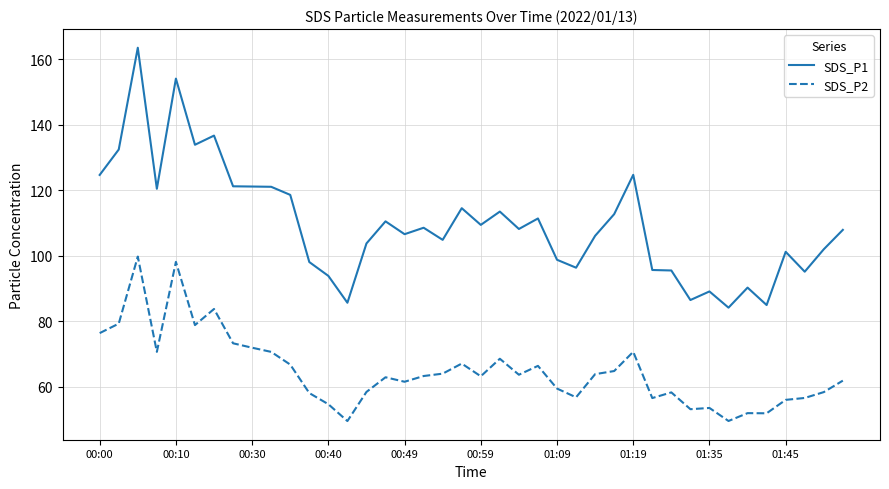

What is the lowest value of the SDS_P2 series?

49.6